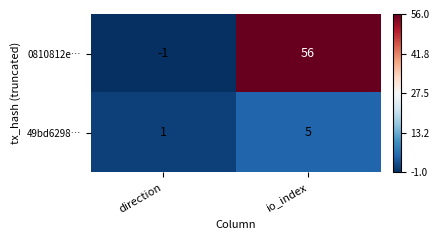

Between direction and io_index, which series saw the biggest shift?

0810812e…